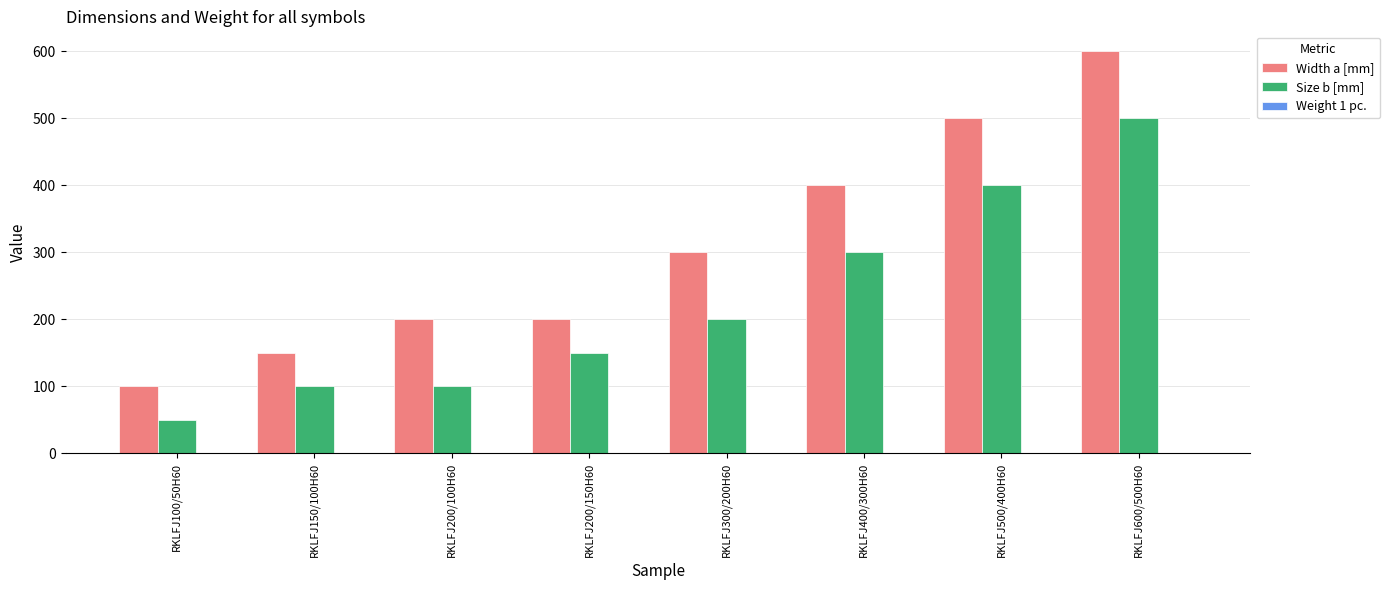

The Width a [mm] series shows 400.0 at RKLFJ400/300H60. True or false?

True